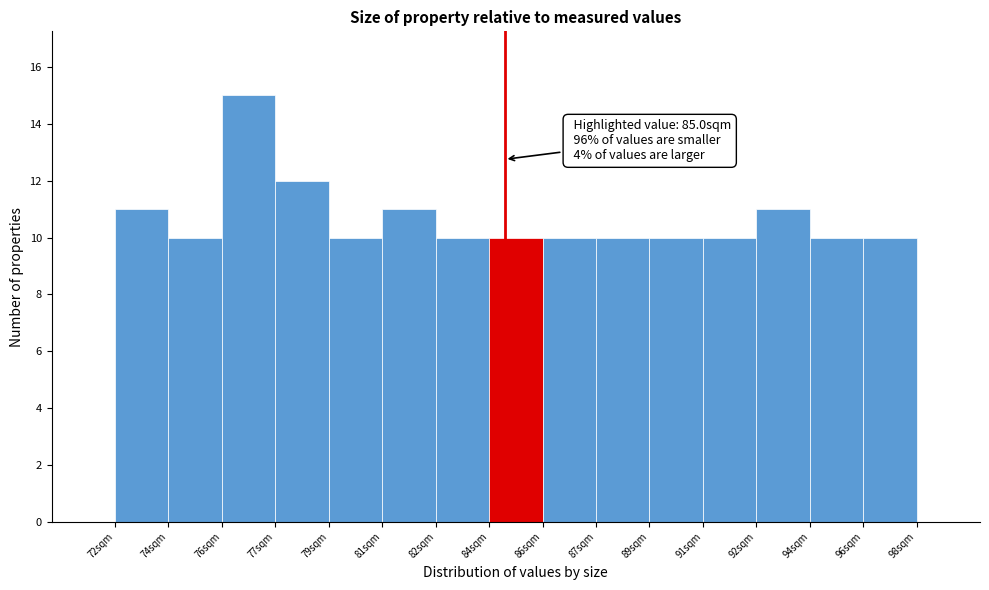

Reading left to right, extract all data points from this chart.

72sqm=11	74sqm=10	76sqm=15	77sqm=12	79sqm=10	81sqm=11	82sqm=10	84sqm=10	86sqm=10	87sqm=10	89sqm=10	91sqm=10	92sqm=11	94sqm=10	96sqm=10